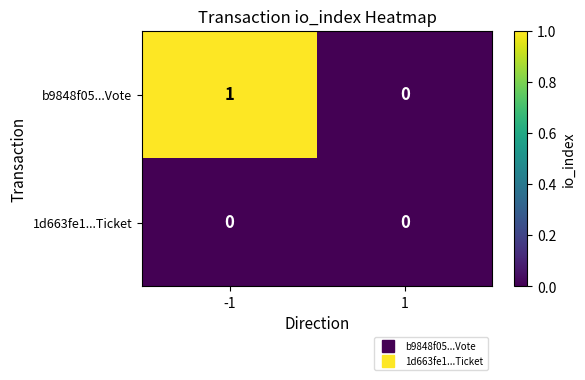

The b9848f05...Vote series shows -1 at 1. True or false?

False